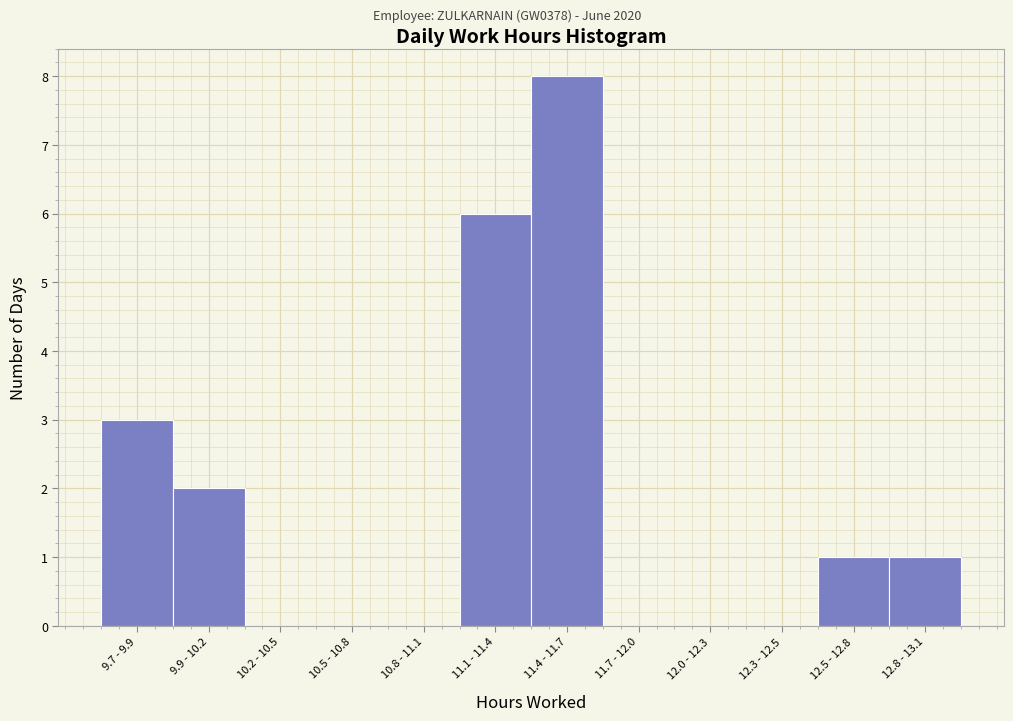

Reading left to right, list all the values displayed in this chart.

9.7 - 9.9=3	9.9 - 10.2=2	10.2 - 10.5=0	10.5 - 10.8=0	10.8 - 11.1=0	11.1 - 11.4=6	11.4 - 11.7=8	11.7 - 12.0=0	12.0 - 12.3=0	12.3 - 12.5=0	12.5 - 12.8=1	12.8 - 13.1=1